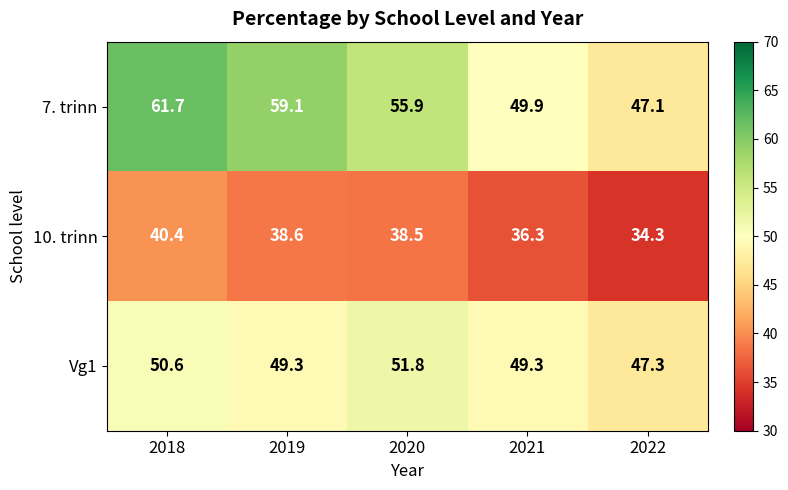

At which label is 10. trinn closest to 37?

2021